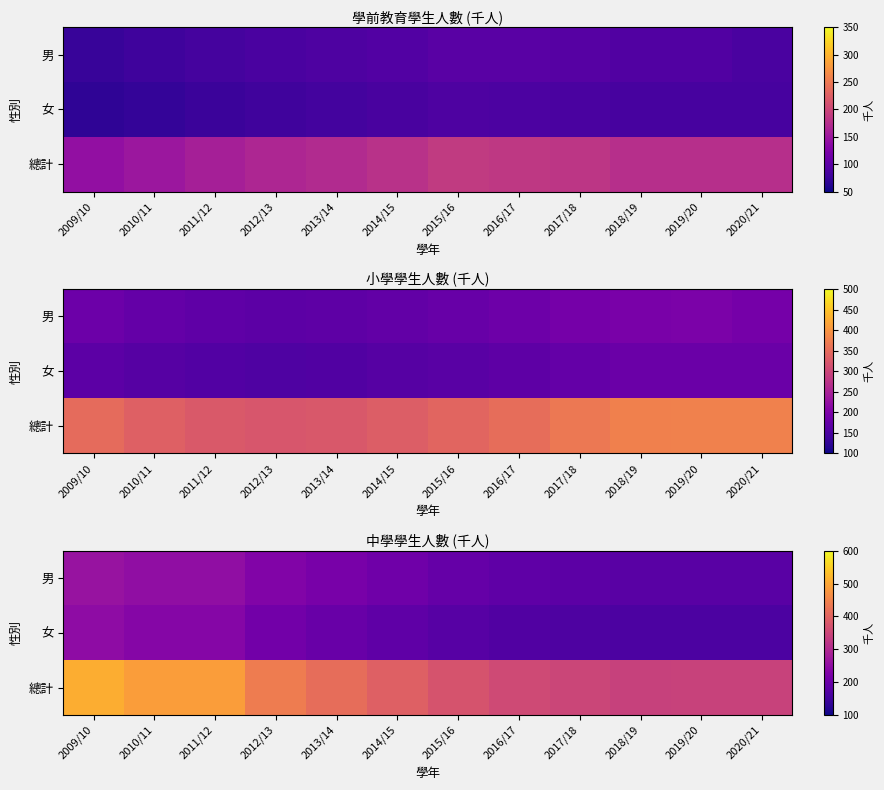

List the labels in order of 總計 value, largest first.

2009/10, 2011/12, 2010/11, 2012/13, 2013/14, 2014/15, 2015/16, 2016/17, 2017/18, 2019/20, 2020/21, 2018/19